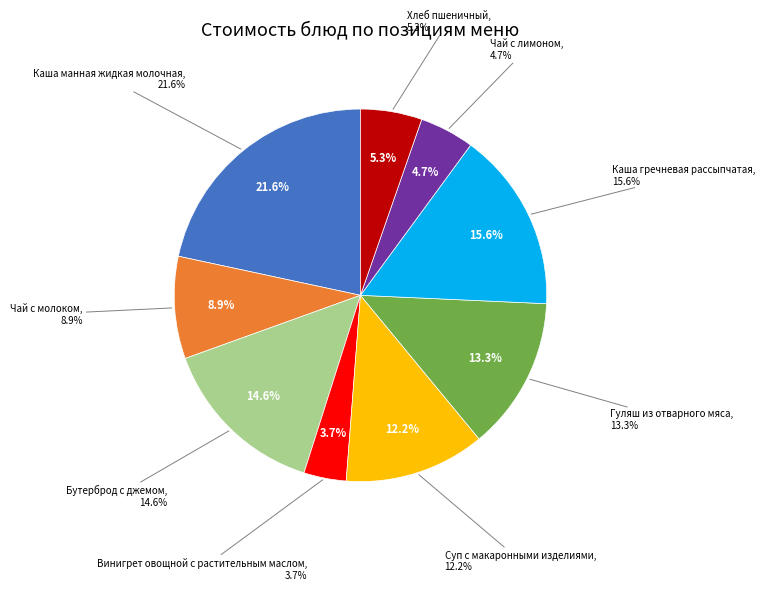

Which slice is the smallest?

Винигрет овощной с растительным маслом